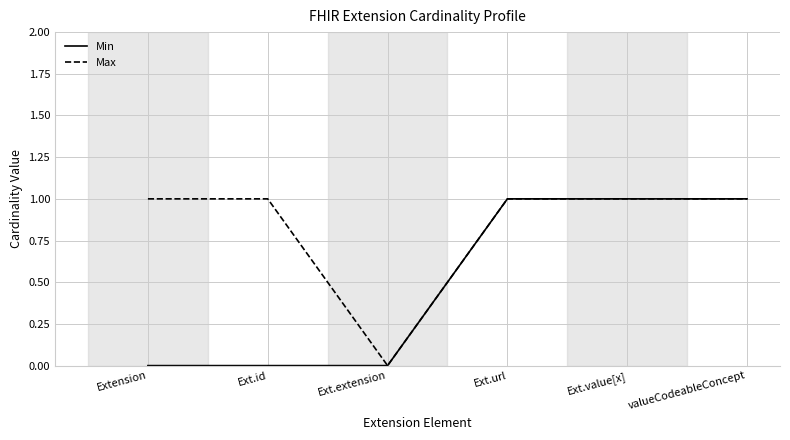

Where is Max nearest to the value 0?

Ext.extension